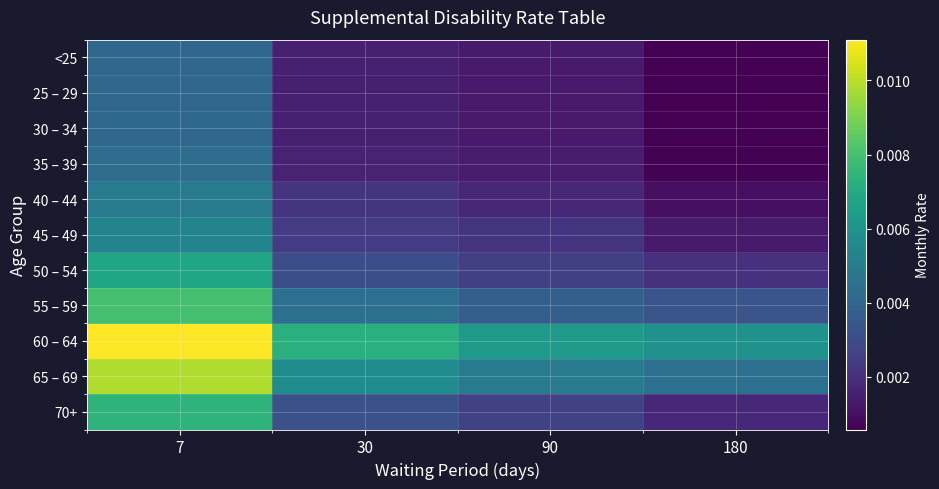

Count the number of data series in this chart.

11